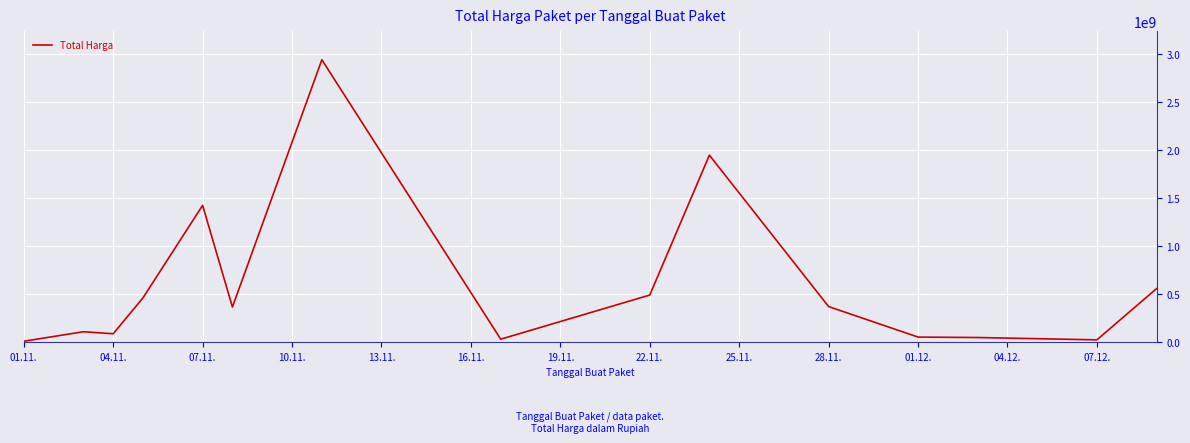

How many lines are shown in the chart?

1